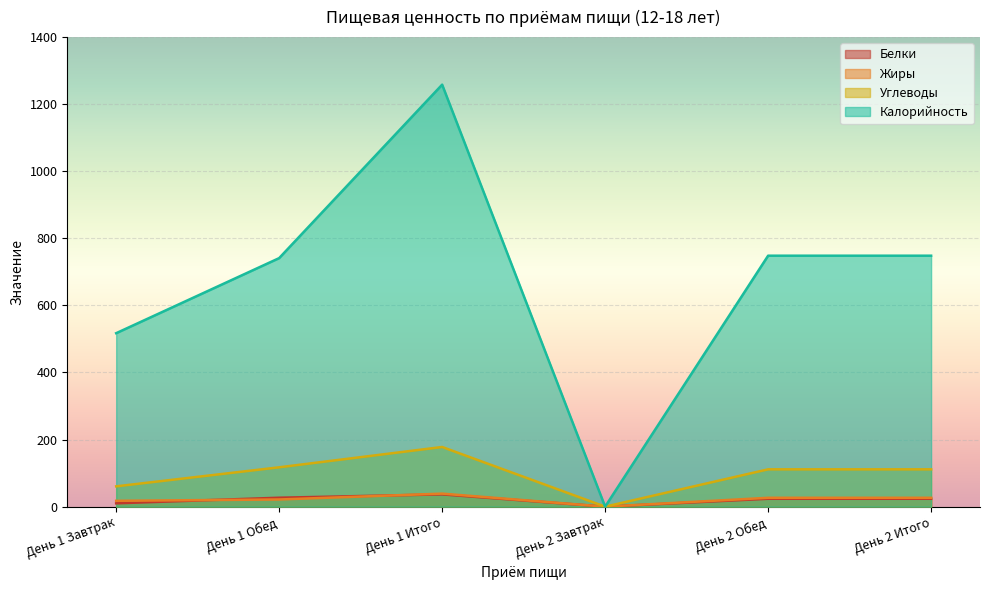

At which label does Углеводы first exceed 111?

День 1 Обед